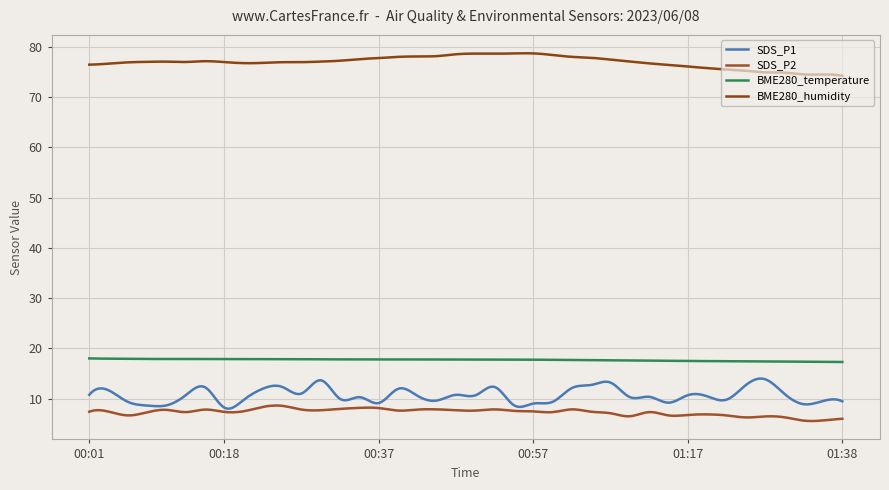

What is the label of the 25th point from the right?

00:37